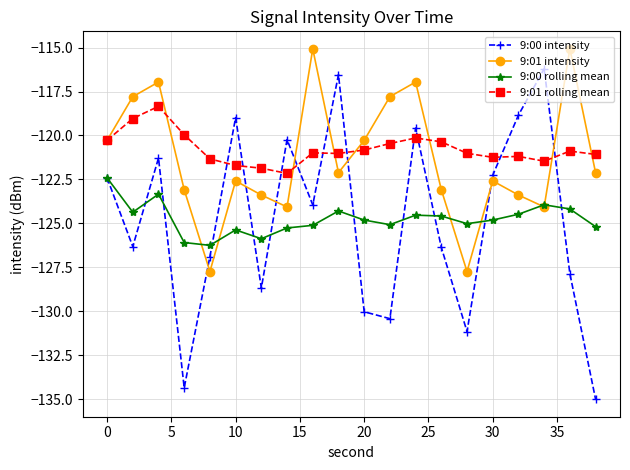

True or false: 9:00 rolling mean and 9:01 rolling mean cross at least once.

False